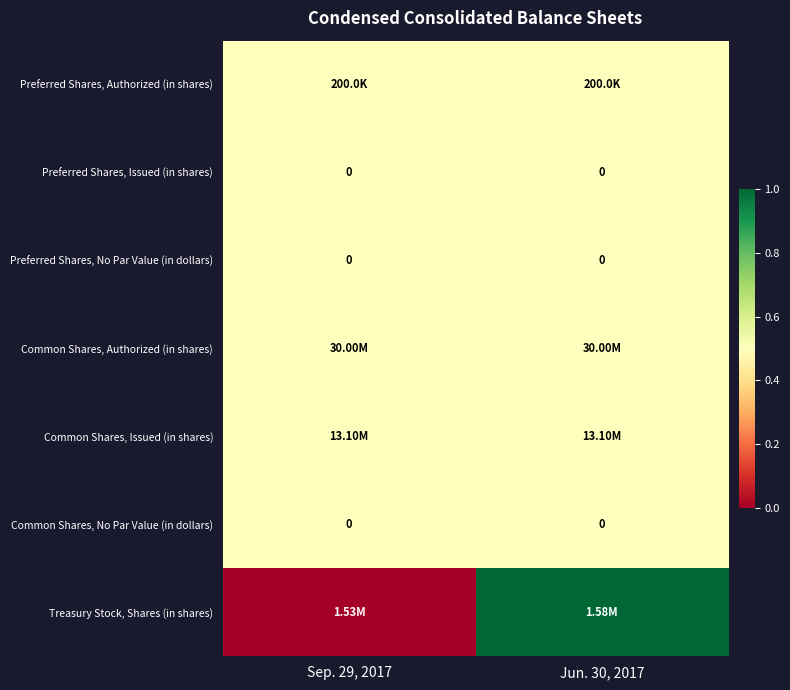

Count the number of data series in this chart.

7